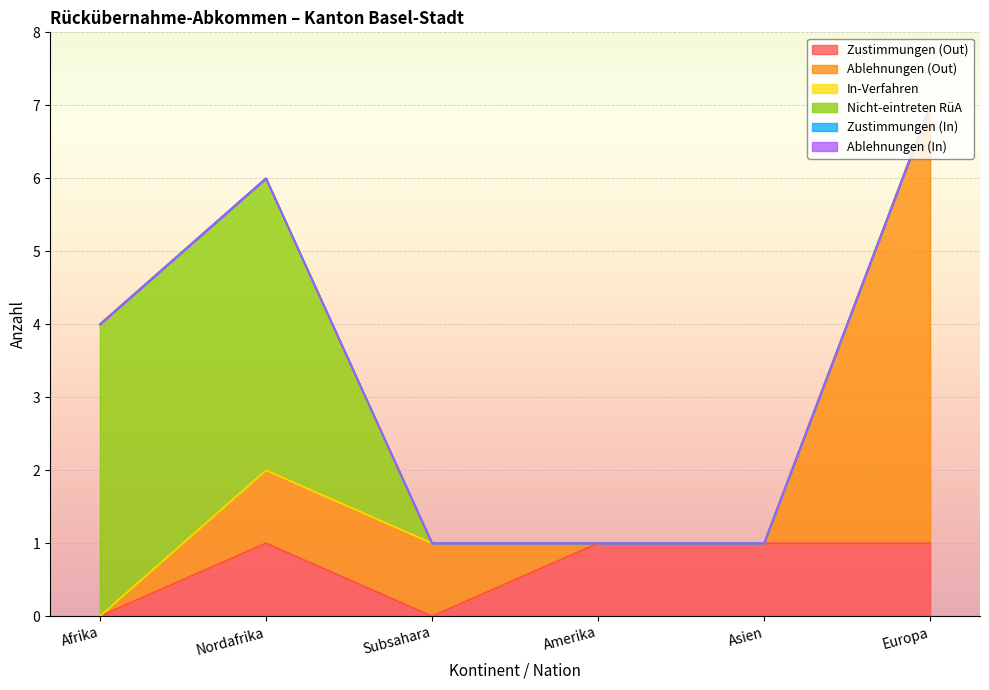

Which series has the largest total across all categories?

Ablehnungen (Out)